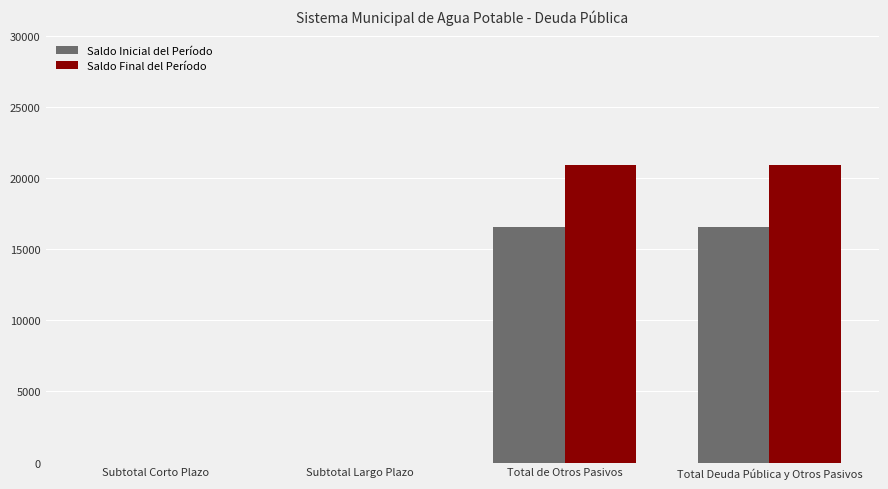

Reading left to right, extract all data points from this chart.

Saldo Inicial del Período: 0.0	0.0	16535.0	16535.0
Saldo Final del Período: 0.0	0.0	20943.3	20943.3